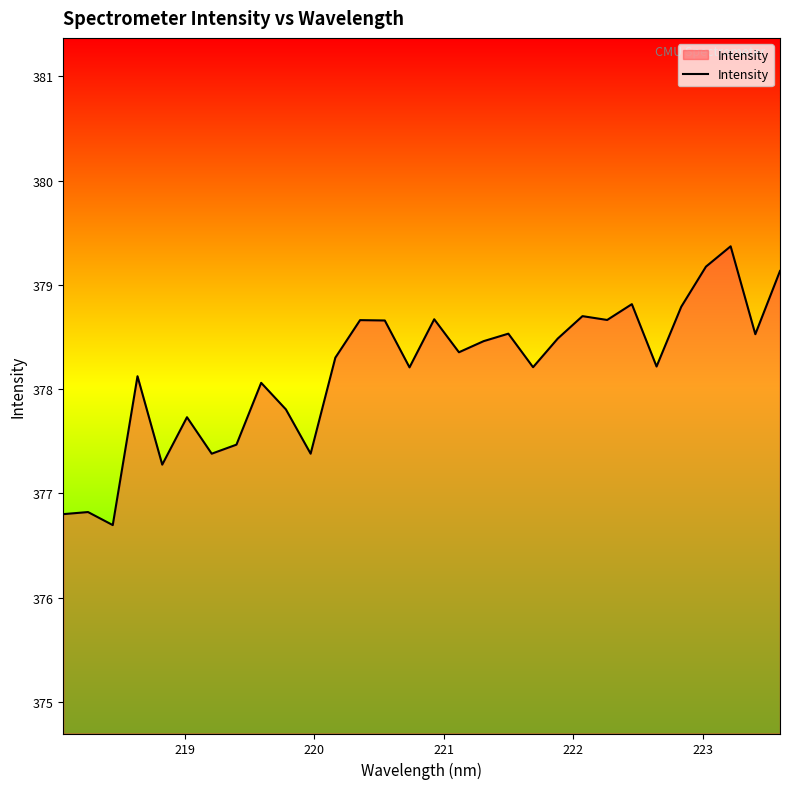

What is the difference between the maximum and minimum values?

2.7